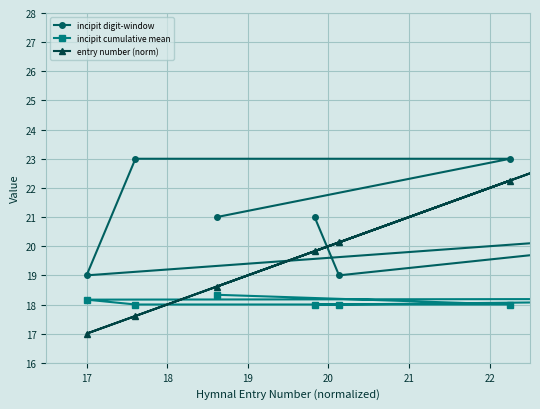

Is the value of incipit digit-window at 21 greater than the value of incipit cumulative mean at 22?

Yes